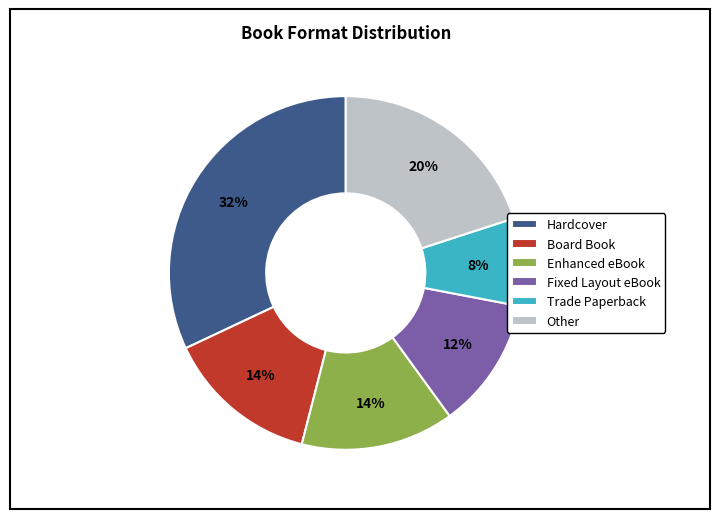

To the nearest percent, what portion does Trade Paperback represent?

8%